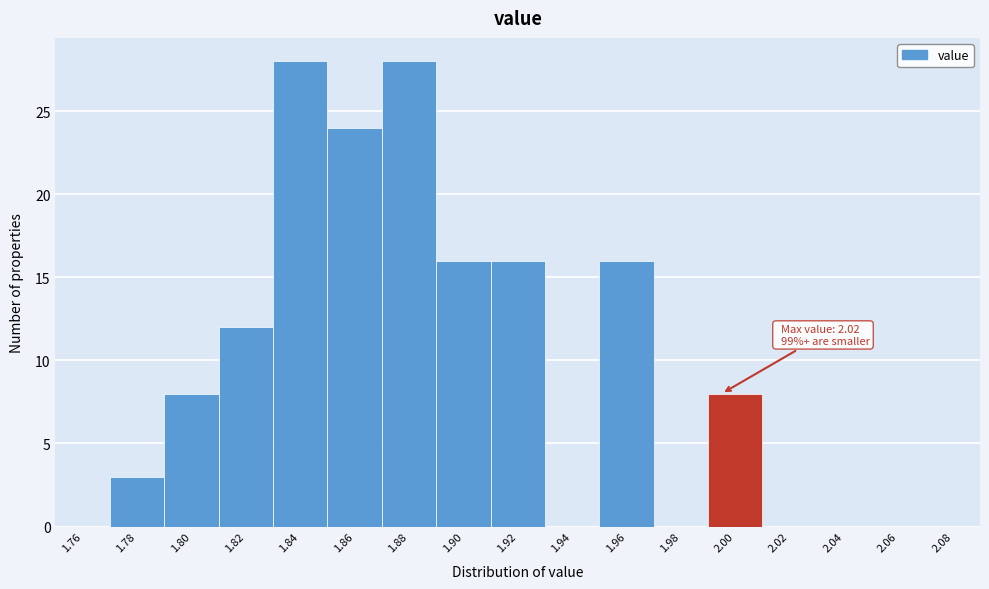

Reading left to right, list all the values displayed in this chart.

1.76=0	1.78=3	1.80=8	1.82=12	1.84=28	1.86=24	1.88=28	1.90=16	1.92=16	1.94=0	1.96=16	1.98=0	2.00=8	2.02=0	2.04=0	2.06=0	2.08=0